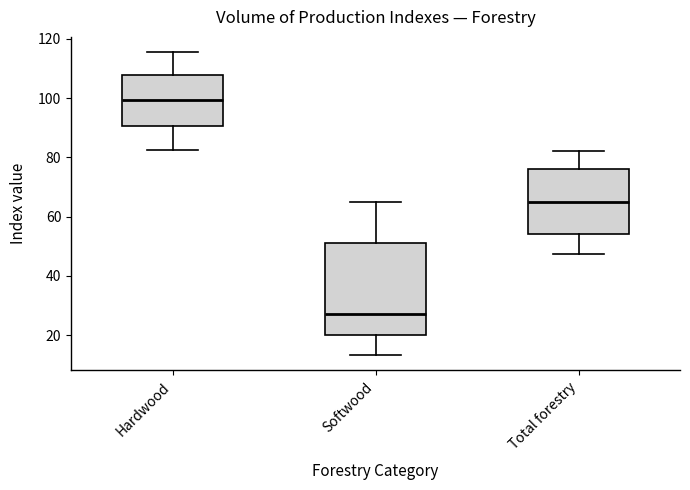

Which box is the tallest, from its lower edge to its upper edge?

Softwood